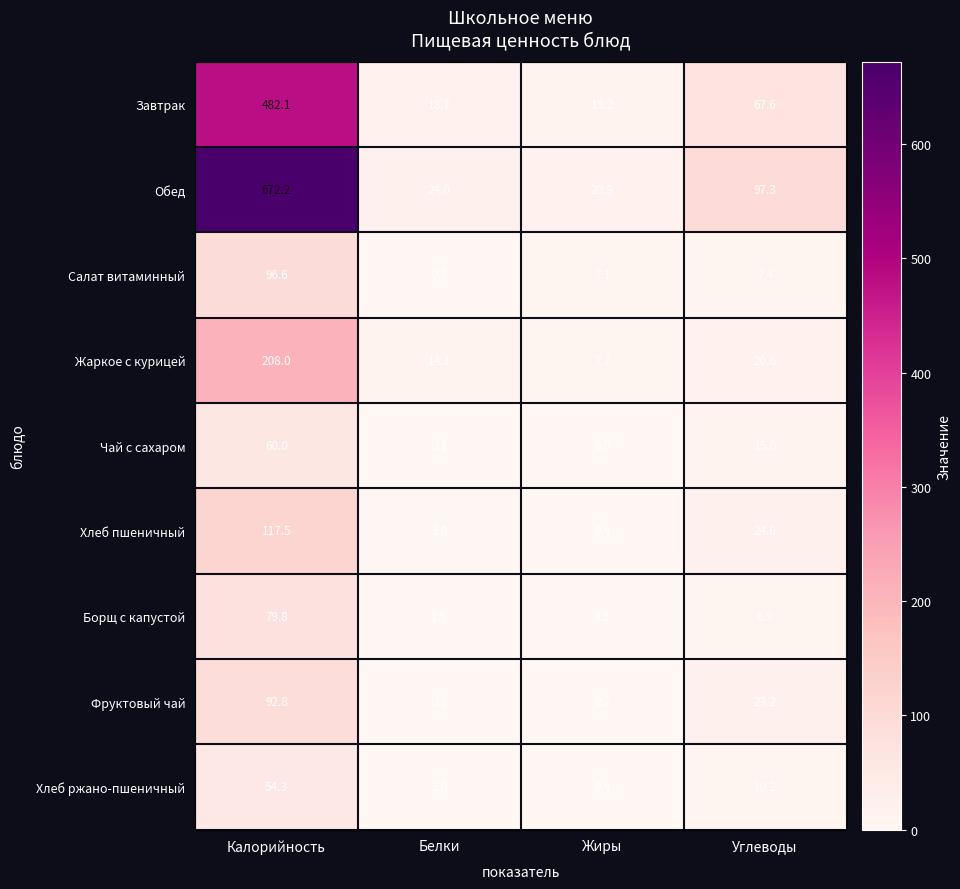

What is the average value of the Хлеб пшеничный series?

36.6